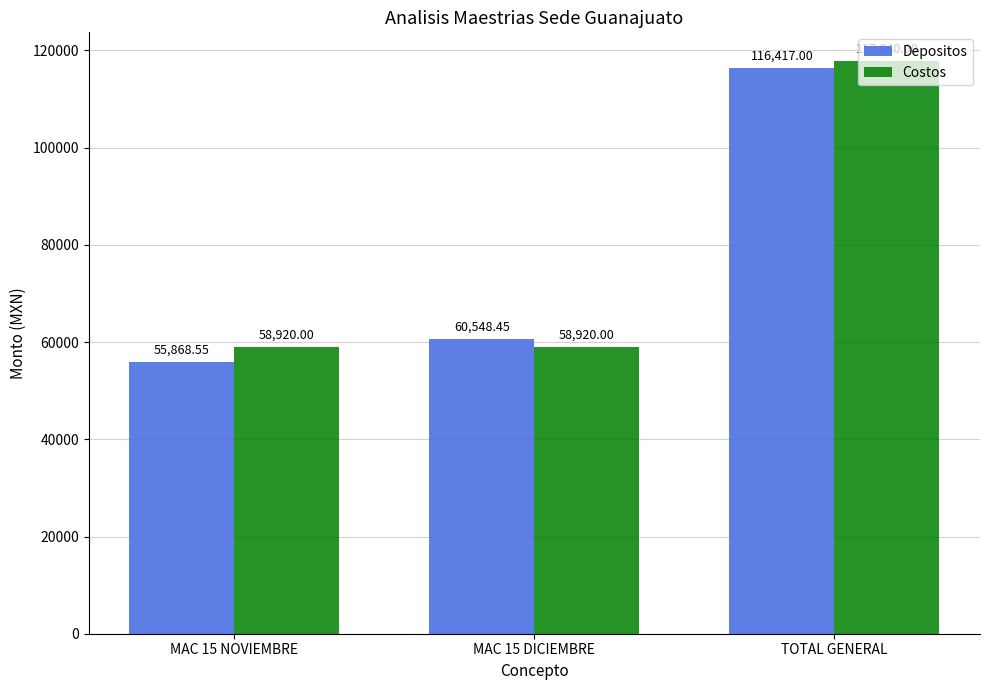

What is the minimum value for Costos?

58920.0